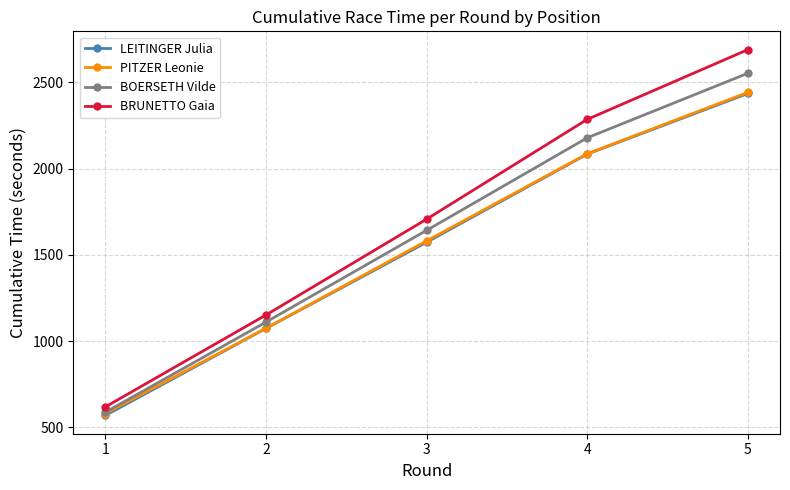

True or false: BOERSETH Vilde has more than 1 points higher than both neighbors.

False